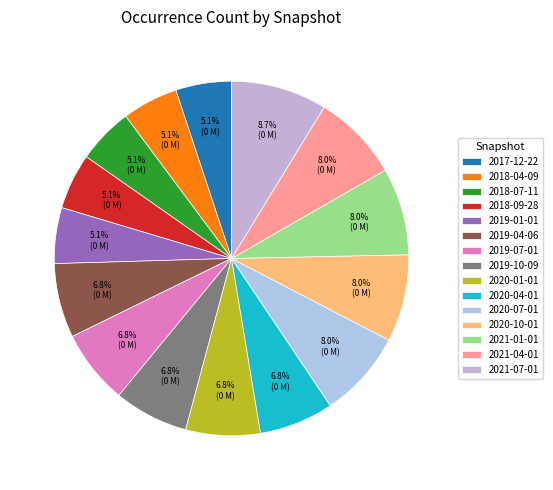

How many segments does this pie chart have?

15